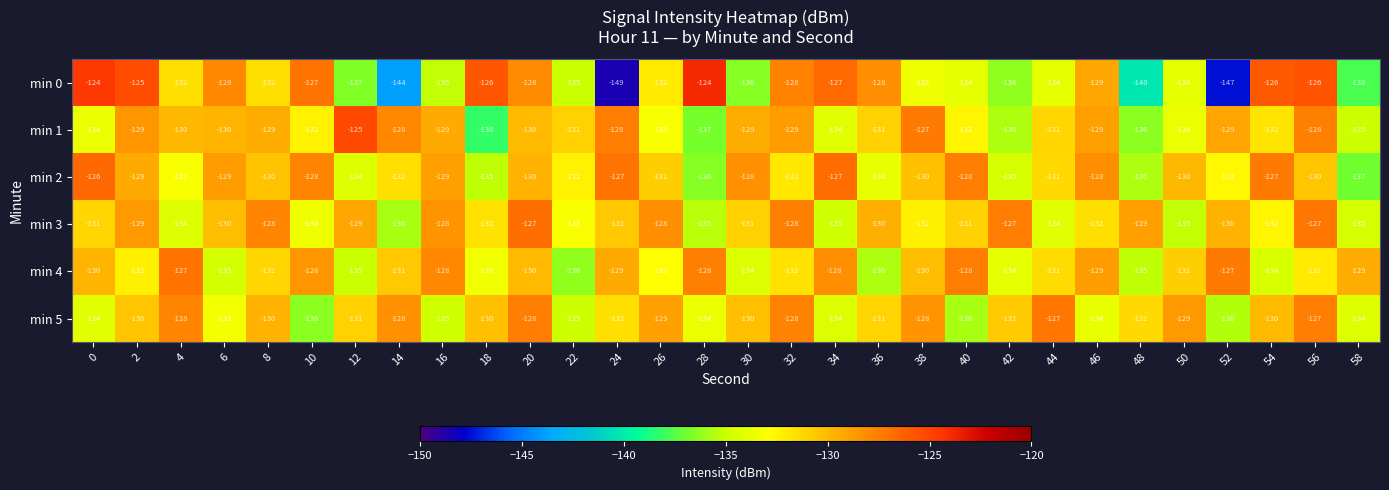

The value of min 3 at 50 is -135. True or false?

True